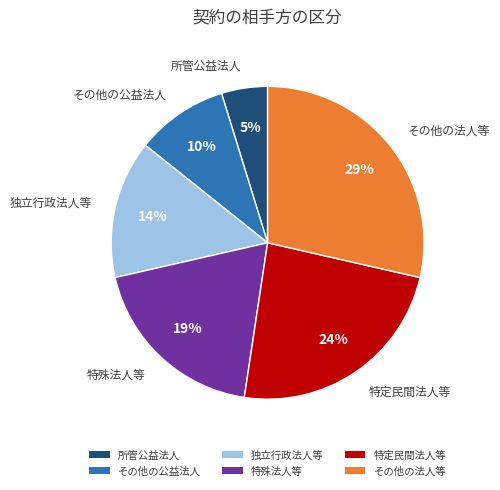

The 所管公益法人 slice represents 19% of the pie. True or false?

False